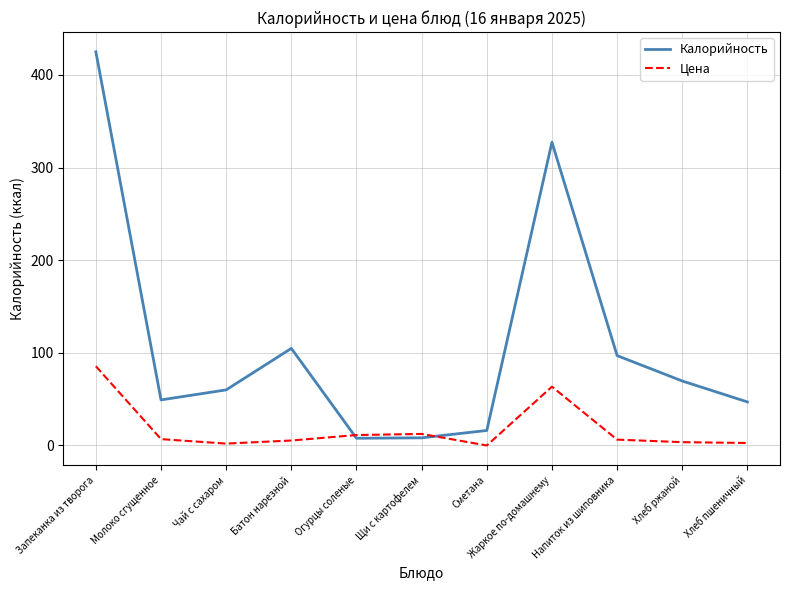

What are all the series names shown in the legend?

Калорийность, Цена